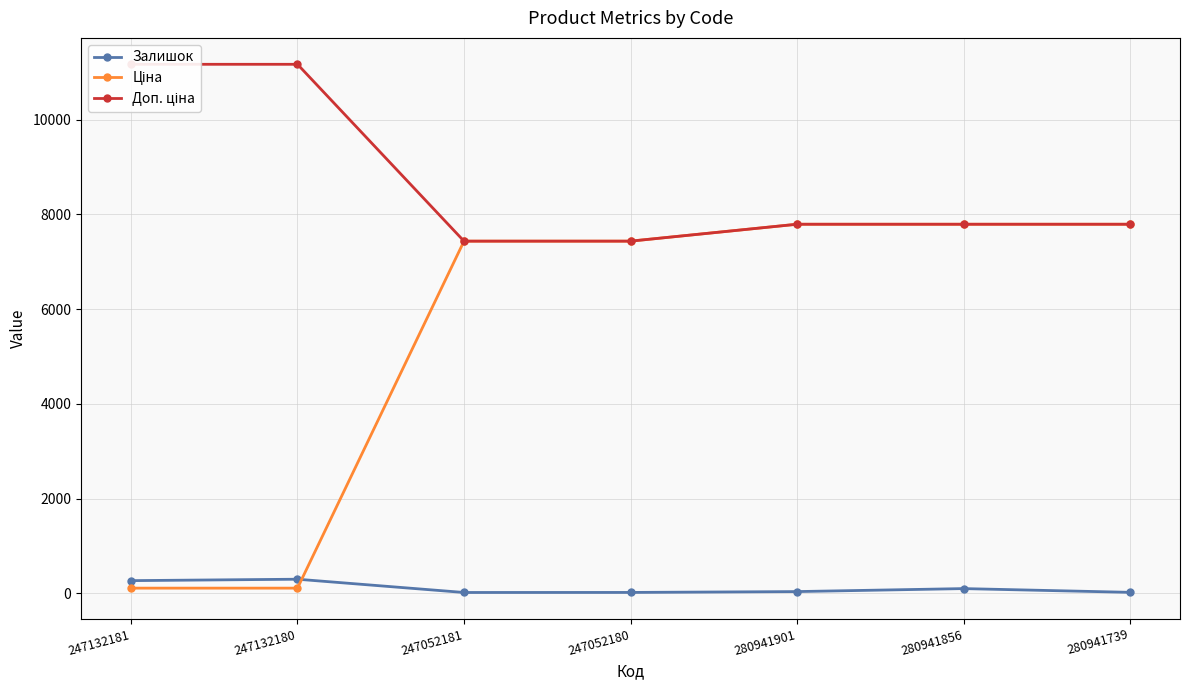

What is the value of the Ціна point at the 7th from the left?

7792.9